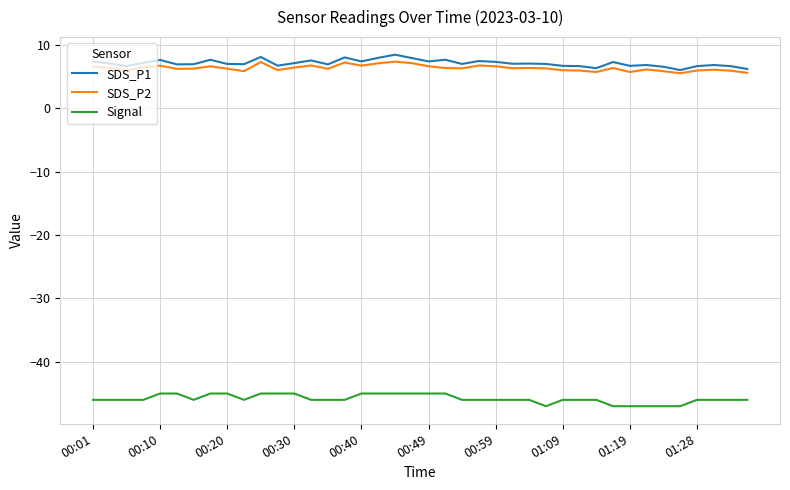

What is the highest value of the SDS_P1 series?

8.4